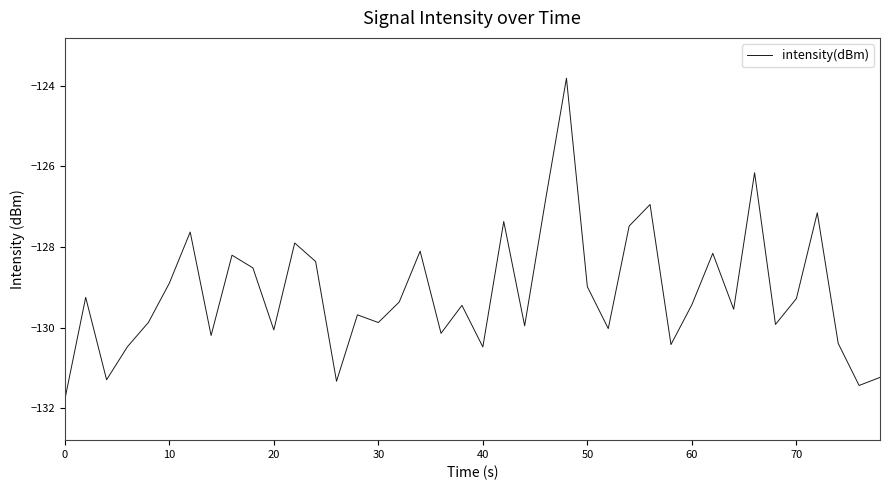

Is this an area chart (filled region under the line)?

No